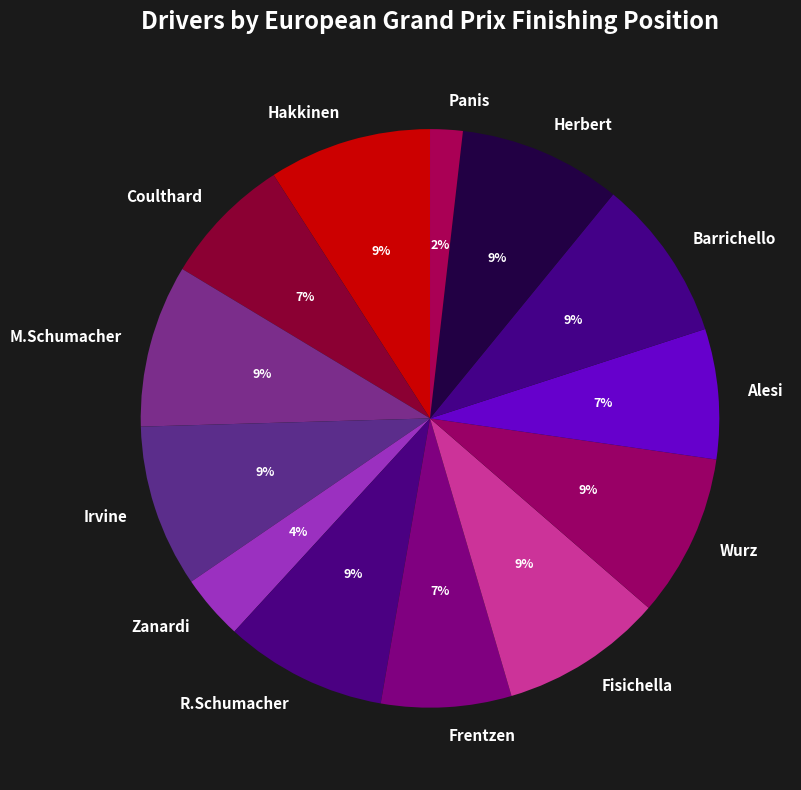

To the nearest percent, what percentage of the pie is R.Schumacher?

9%